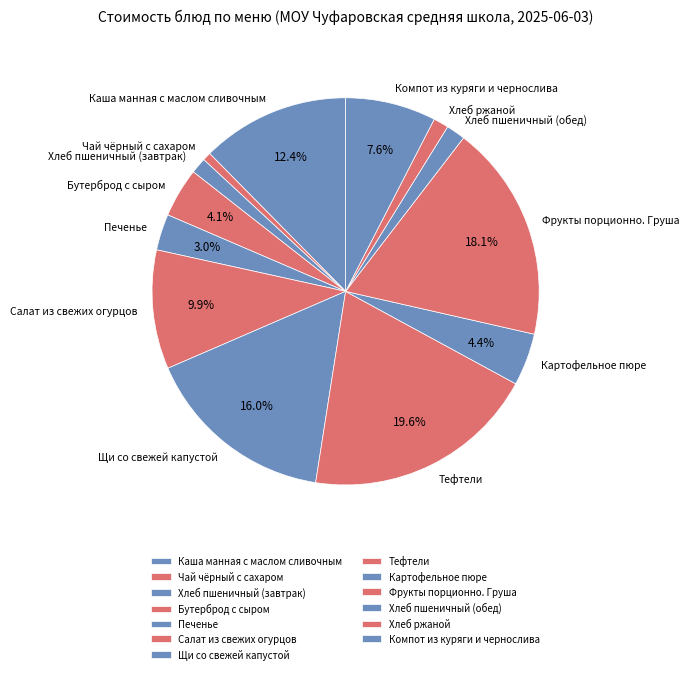

What is the ratio of the value at Щи со свежей капустой to the value at Салат из свежих огурцов?

1.6